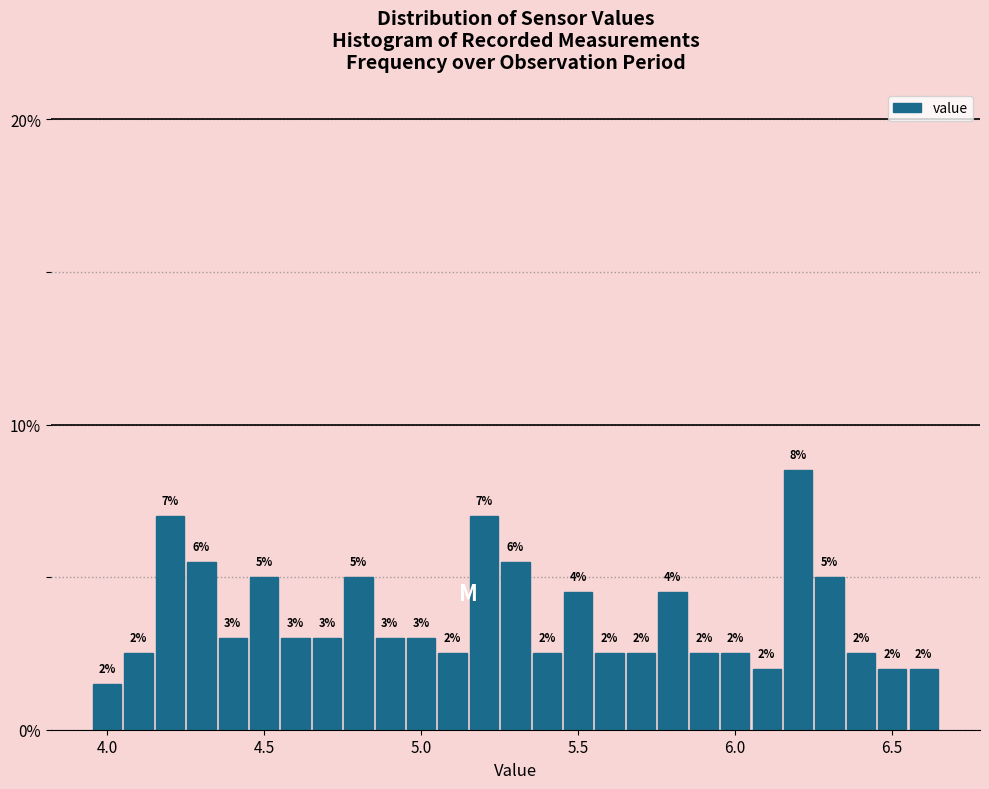

Around what value on the x-axis is the tallest bar? Give the approximate position of its centre, as read against the axis.

6.20